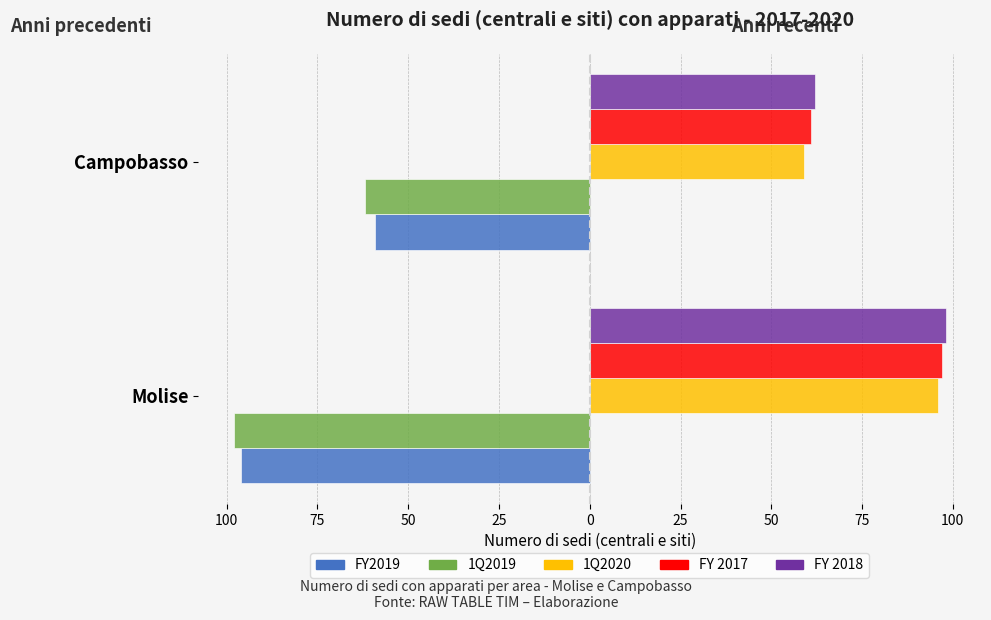

Reading left to right, what are all the values shown in this chart?

FY2019: -96	-59
1Q2019: -98	-62
1Q2020: 96	59
FY 2017: 97	61
FY 2018: 98	62